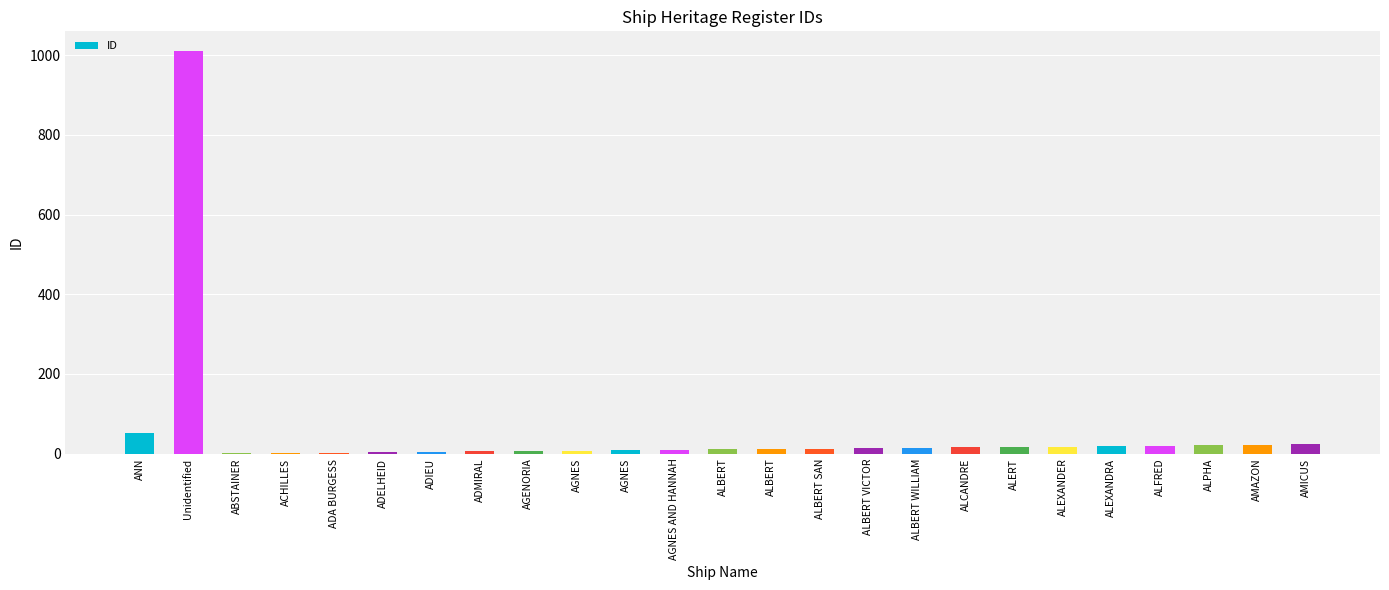

The value at ALCANDRE is 8. True or false?

False